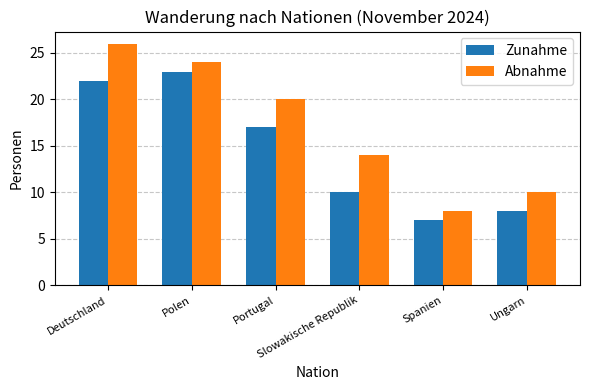

At how many categories does at least one series exceed 23?

2